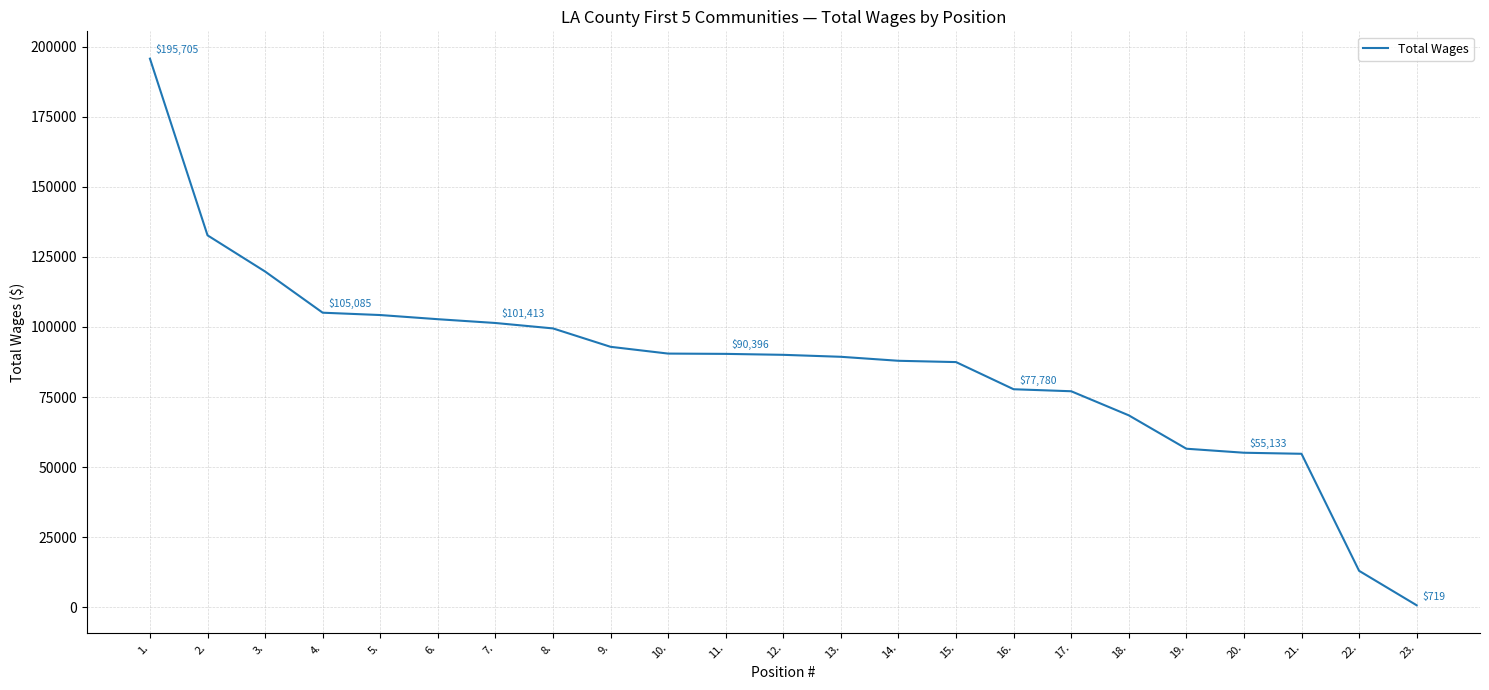

What is the sum of the values at 9. and 15.?

180383